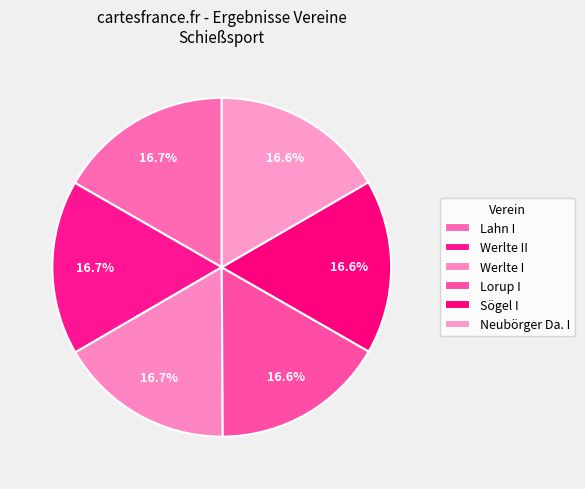

To the nearest percent, what percentage of the pie is Lahn I?

17%